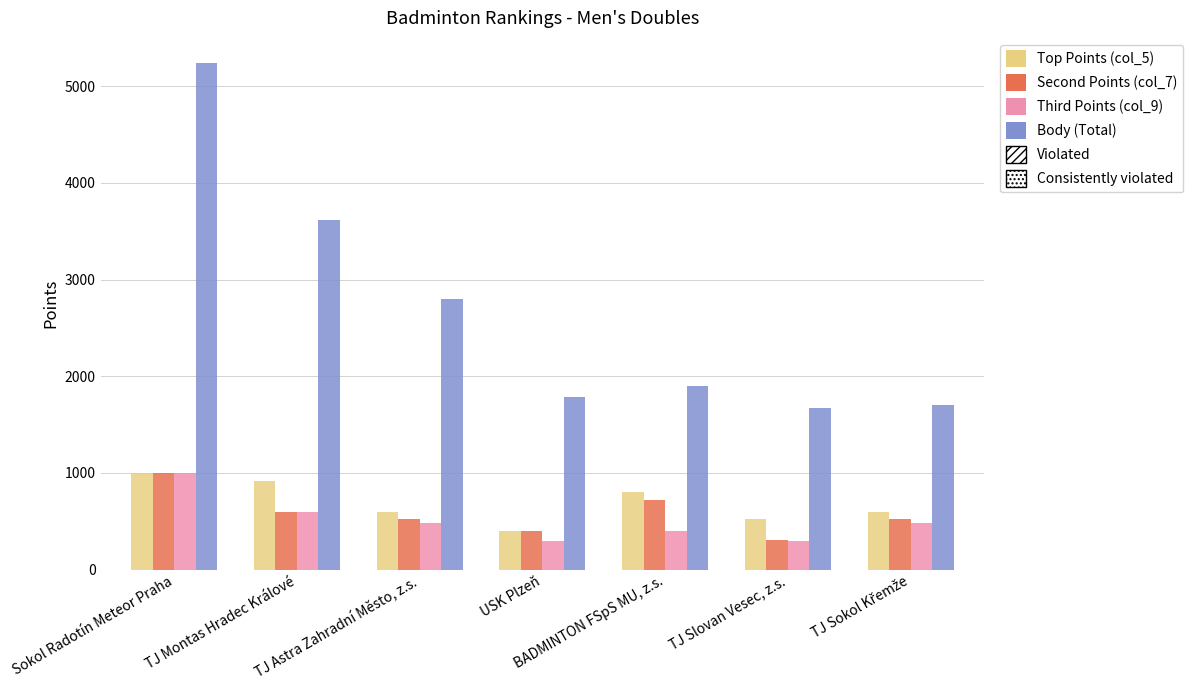

Which category has the highest value across all series?

Sokol Radotín Meteor Praha